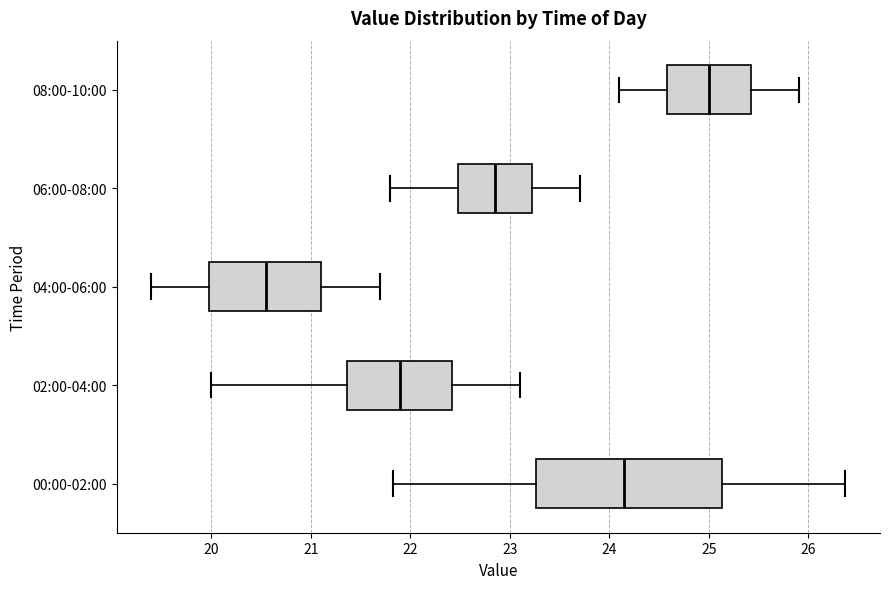

Reading bottom to top, read every box against the x-axis: the position of its median line, the range the box covers, and the ends of its whiskers. The values are not printed on the chart, so give them approximately, as read against the axis.

00:00-02:00: median 24.2, box 23.3 to 25.1, whiskers 21.8 to 26.4
02:00-04:00: median 21.9, box 21.4 to 22.4, whiskers 20.0 to 23.1
04:00-06:00: median 20.6, box 20.0 to 21.1, whiskers 19.4 to 21.7
06:00-08:00: median 22.9, box 22.5 to 23.2, whiskers 21.8 to 23.7
08:00-10:00: median 25.0, box 24.6 to 25.4, whiskers 24.1 to 25.9